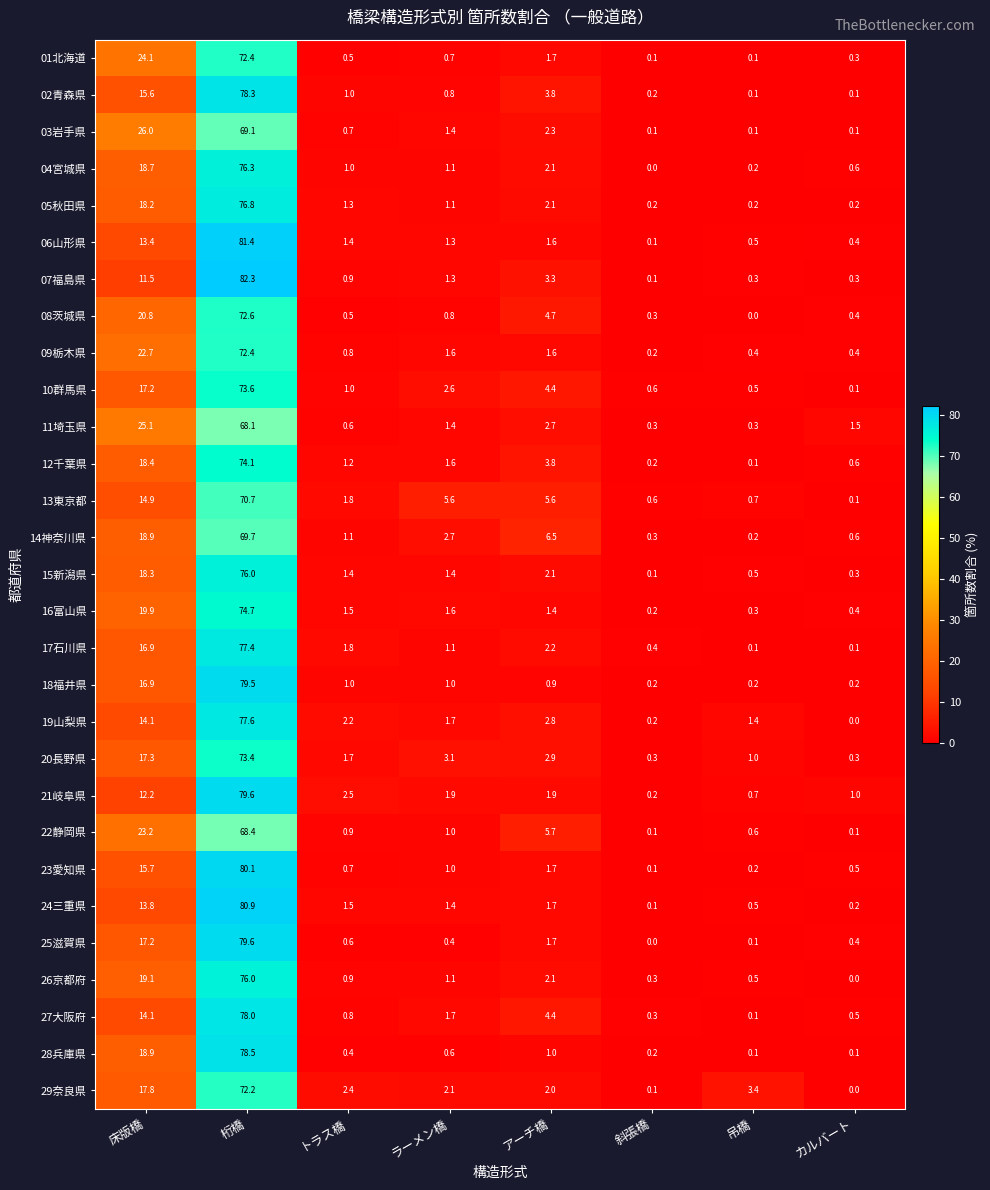

At which label does 16富山県 first exceed 1?

床版橋